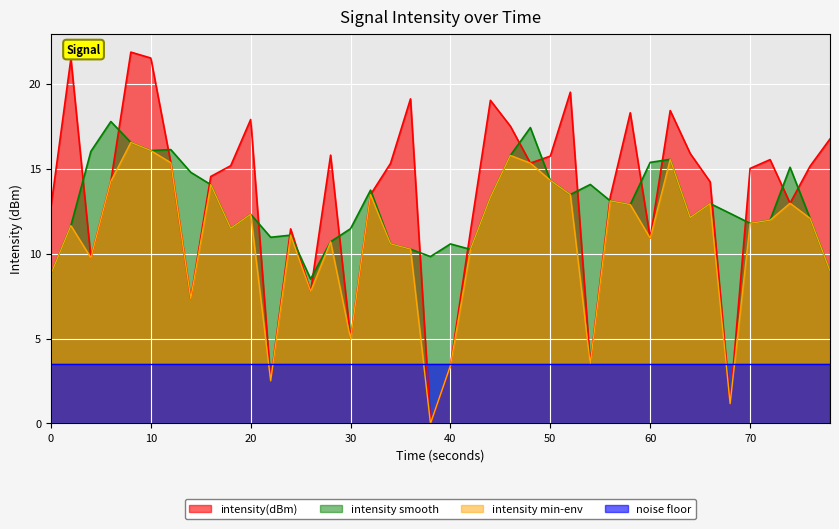

What is the highest value of the intensity min-env series?

16.5